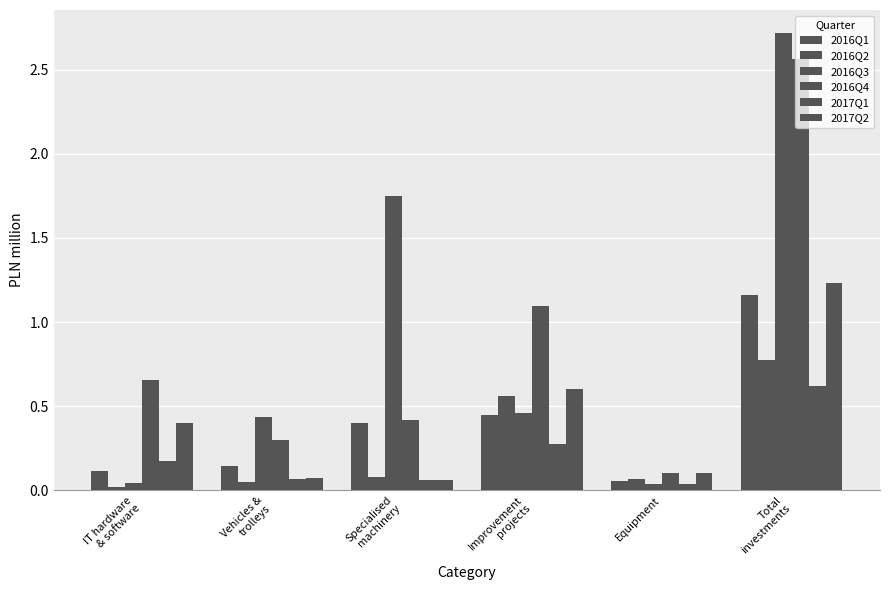

Which label corresponds to the smallest value in the chart?

IT hardware
& software